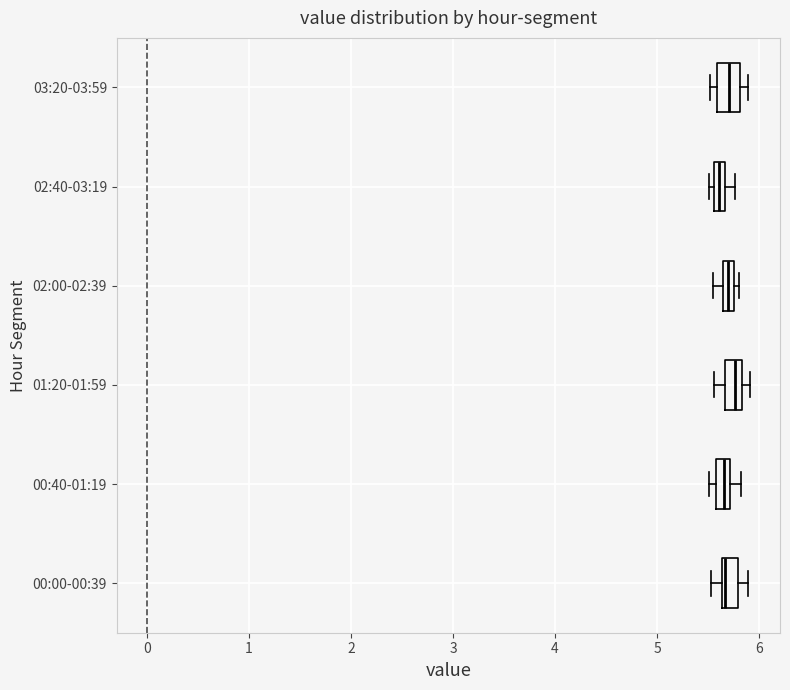

Where does the median line of the box for 03:20-03:59 sit on the x-axis? The values are not printed on the chart, so give them approximately, as read against the axis.

5.7